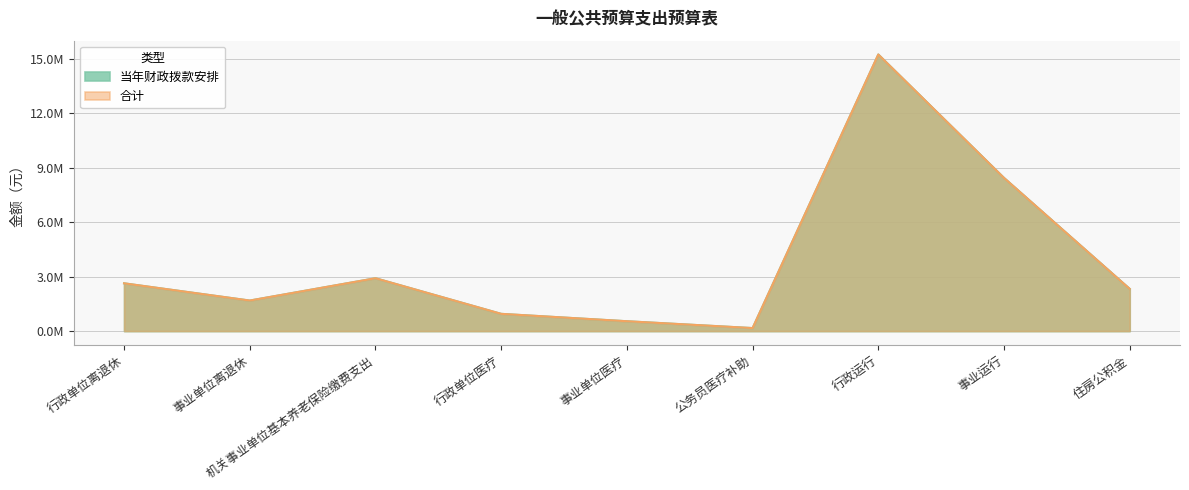

Rank the categories by 当年财政拨款安排 value from lowest to highest.

公务员医疗补助, 事业单位医疗, 行政单位医疗, 事业单位离退休, 住房公积金, 行政单位离退休, 机关事业单位基本养老保险缴费支出, 事业运行, 行政运行